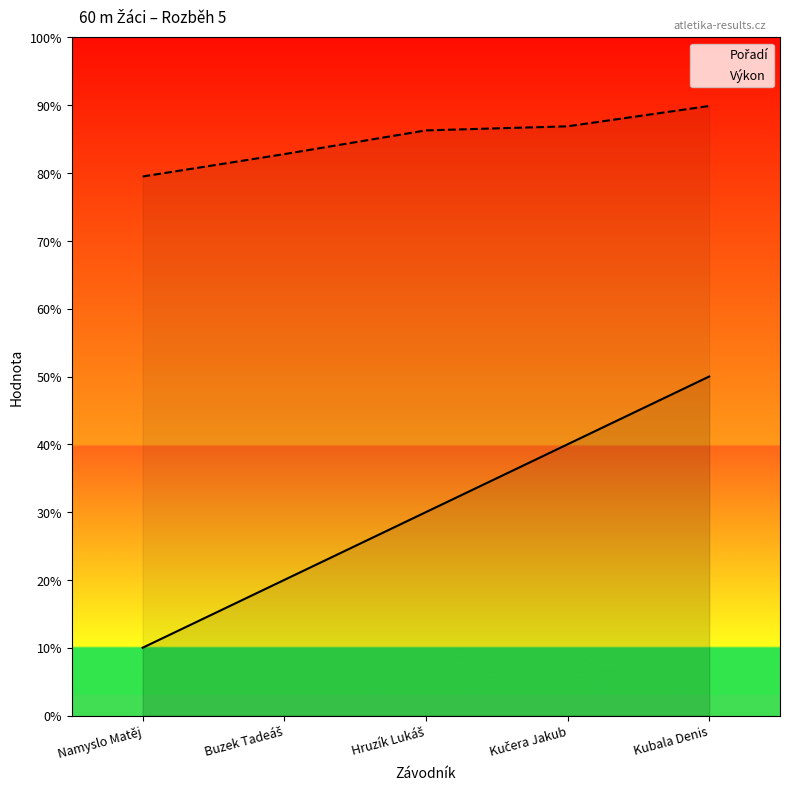

What position from the right is Namyslo Matěj?

5